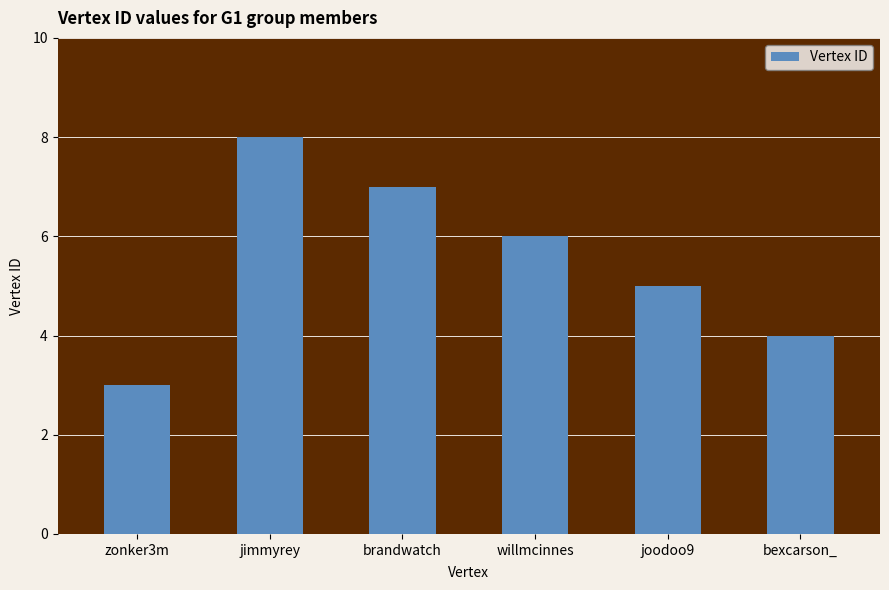

How many categories are shown in the chart?

6